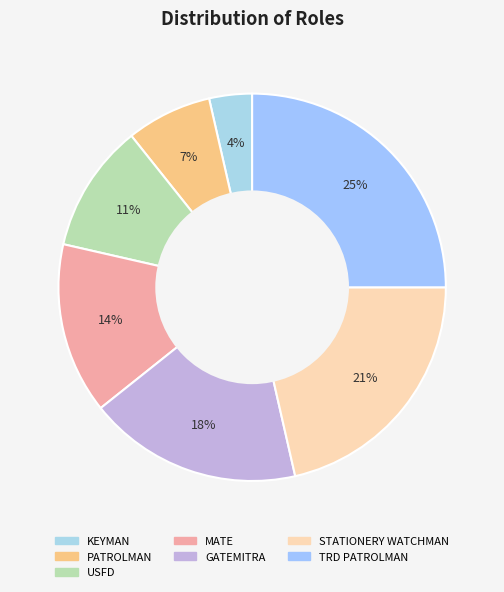

To the nearest percent, what is the combined percentage of PATROLMAN and USFD?

18%